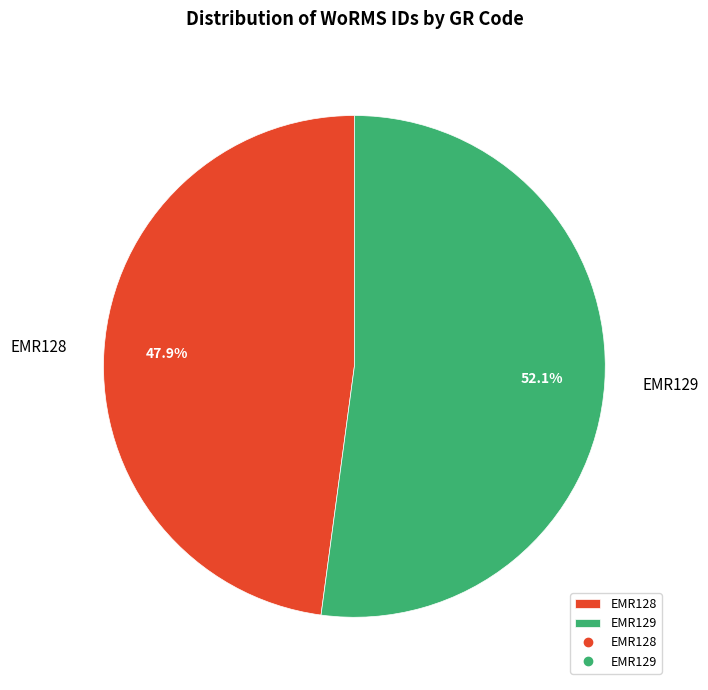

The EMR129 slice represents 52% of the pie. True or false?

True